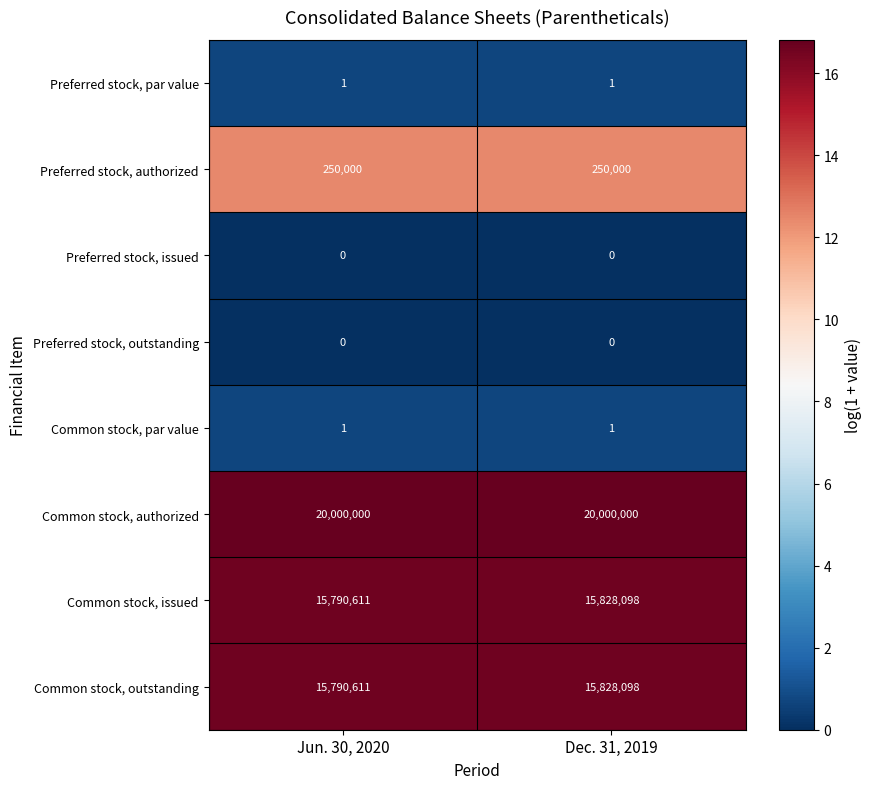

What is the difference between the highest and lowest values at Dec. 31, 2019?

20000000